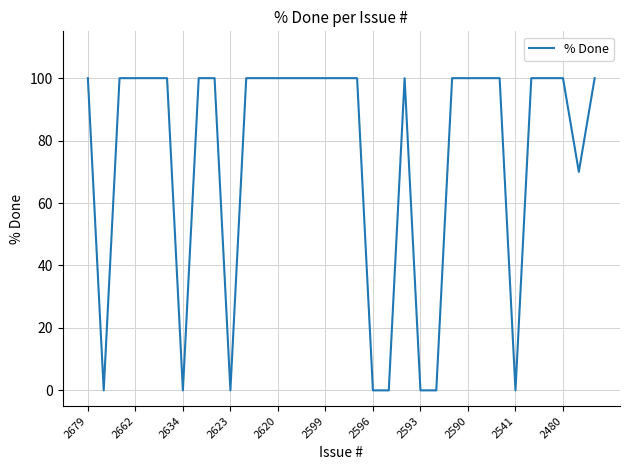

What is the maximum value shown in the chart?

100